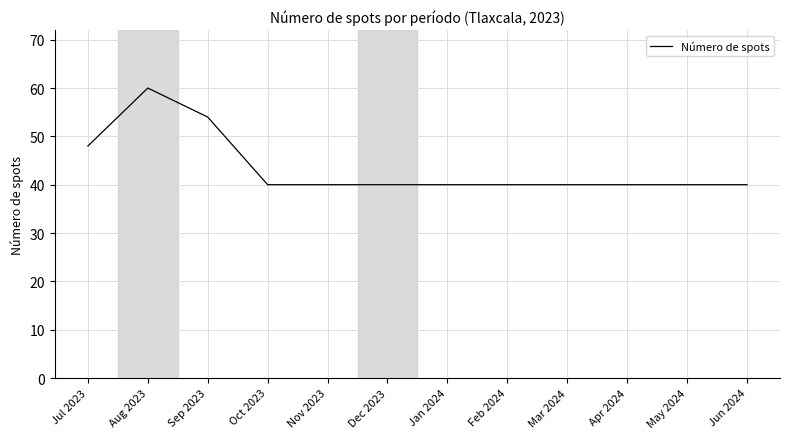

At which label is the value closest to 50?

Jul 2023